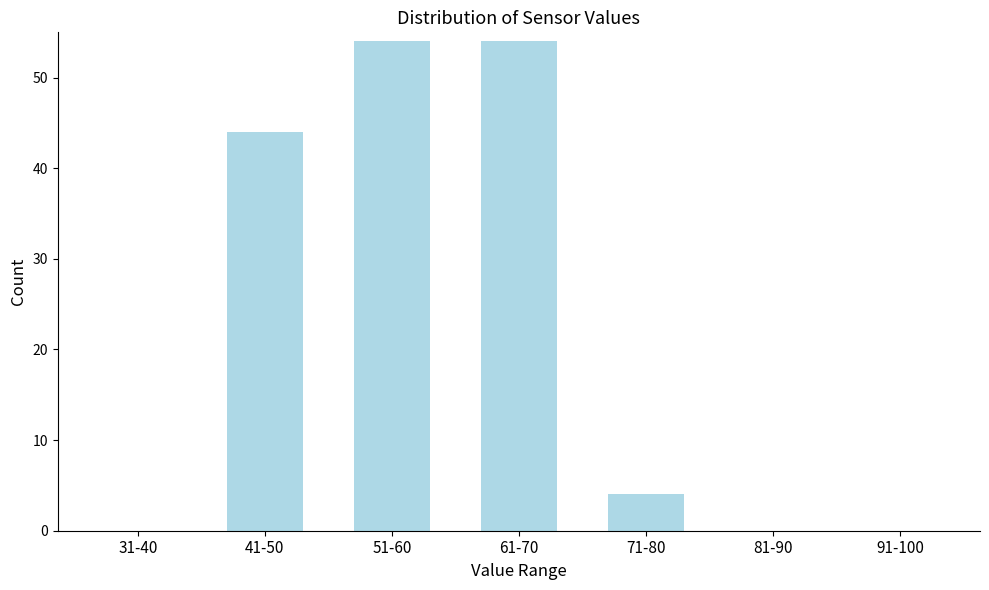

Reading left to right, transcribe all the data shown in this chart.

31-40=0	41-50=44	51-60=54	61-70=54	71-80=4	81-90=0	91-100=0